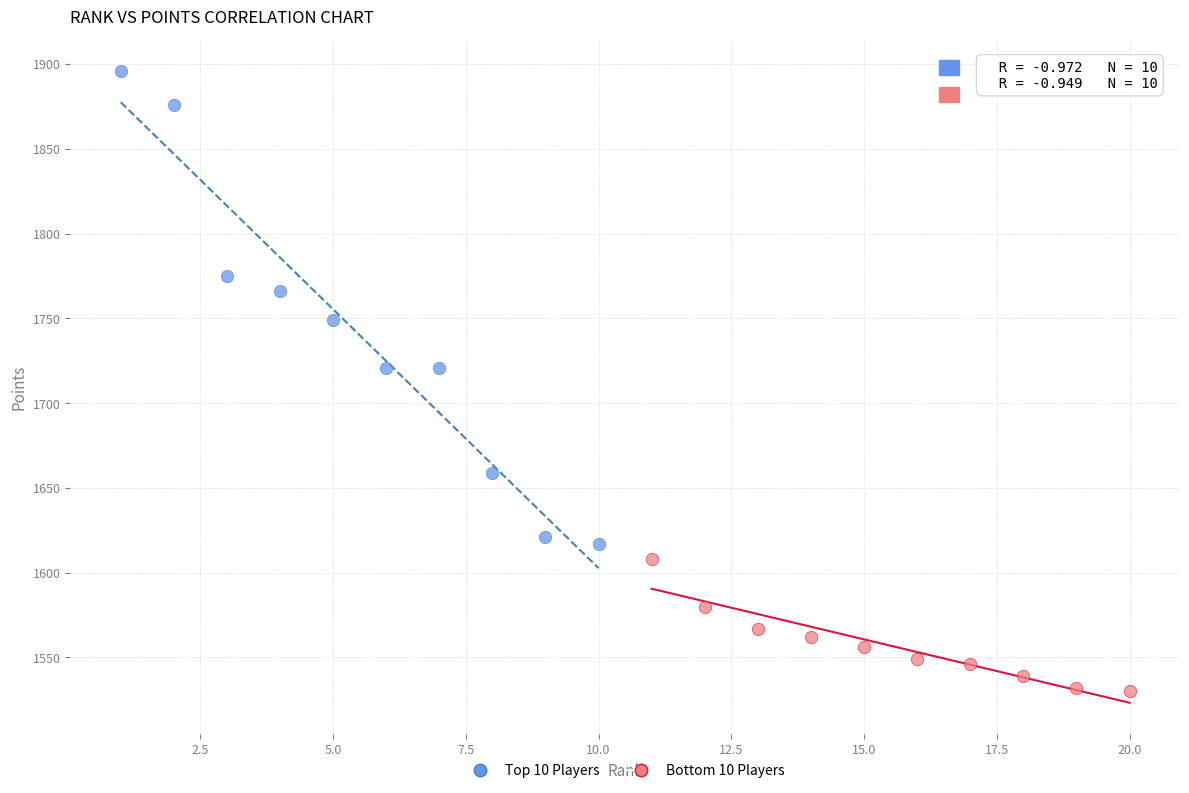

What are all the series names shown in the legend?

Top 10 Players, Bottom 10 Players